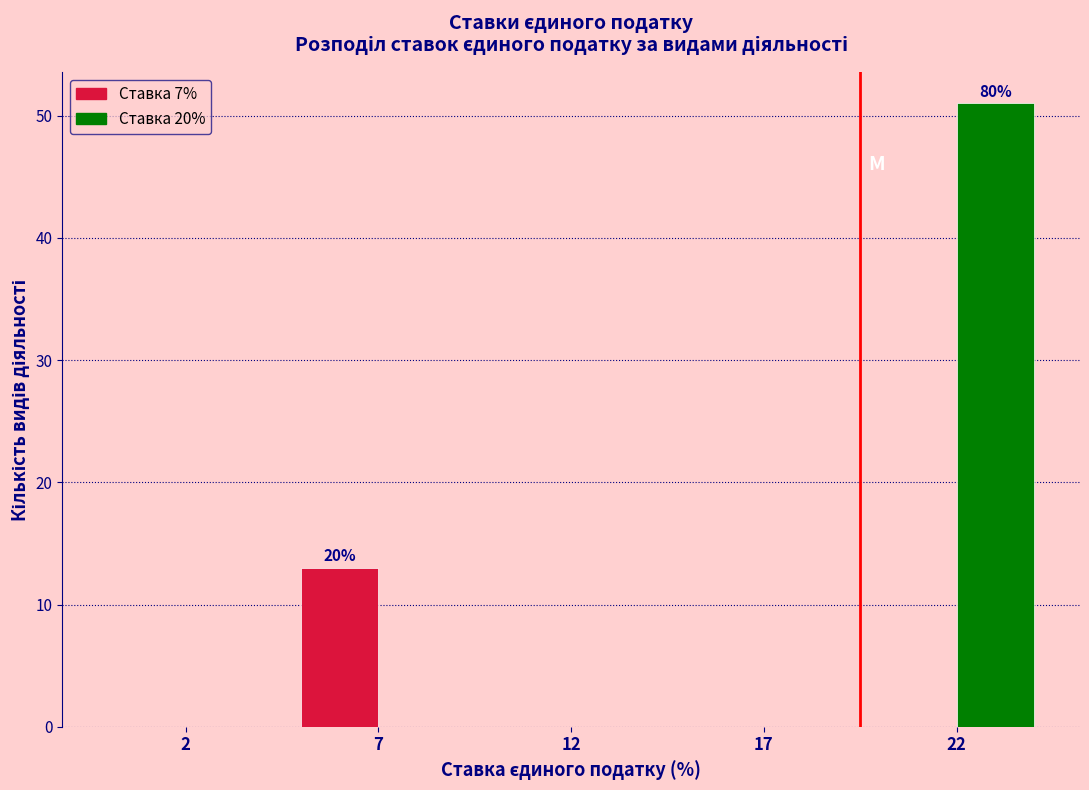

Reading left to right, transcribe all the data shown in this chart.

Ставка 7%: 2=0	7=13	12=0	17=0	22=0
Ставка 20%: 2=0	7=0	12=0	17=0	22=51